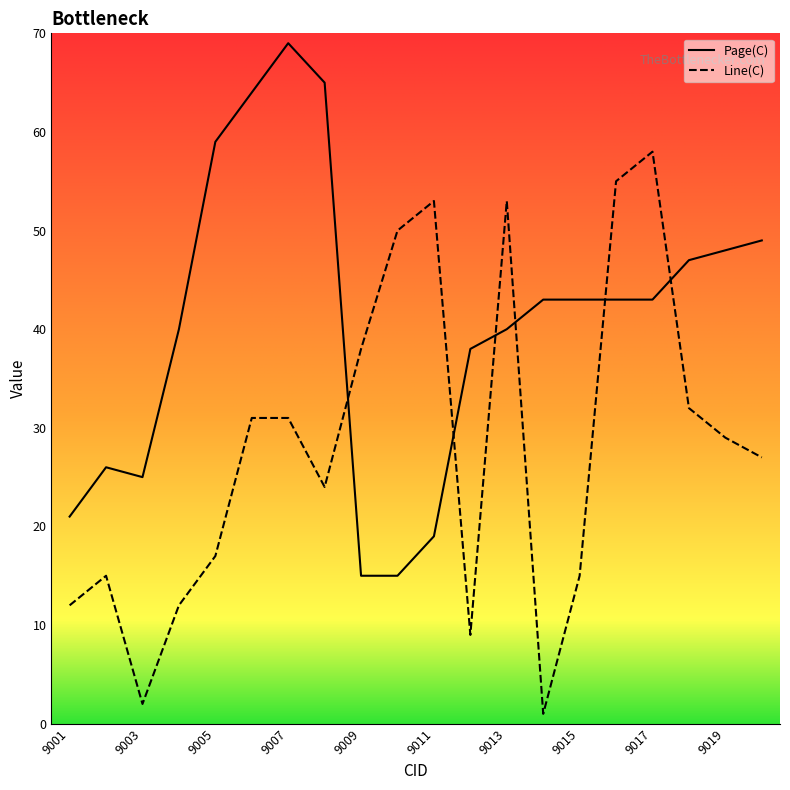

What is the value of the Line(C) point at the 12th from the left?

9